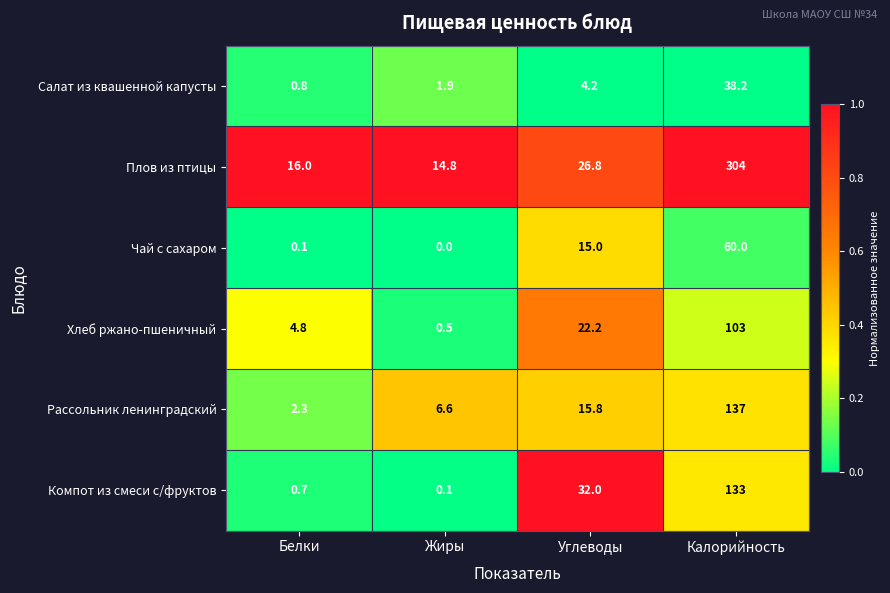

What is the average value of the Компот из смеси с/фруктов series?

41.5